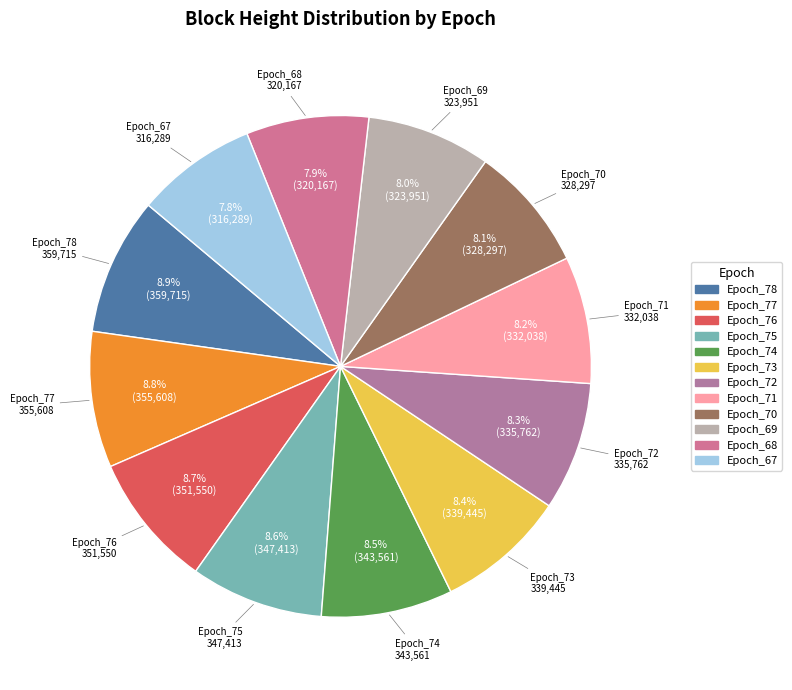

Is there any slice that represents more than half of the pie?

No